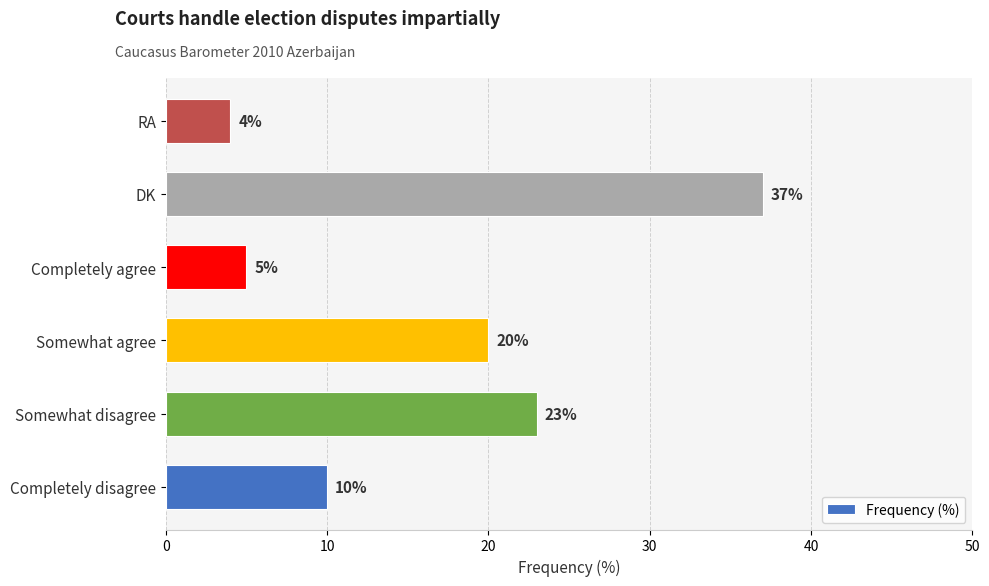

What is the change in value from Somewhat agree to DK?

+17